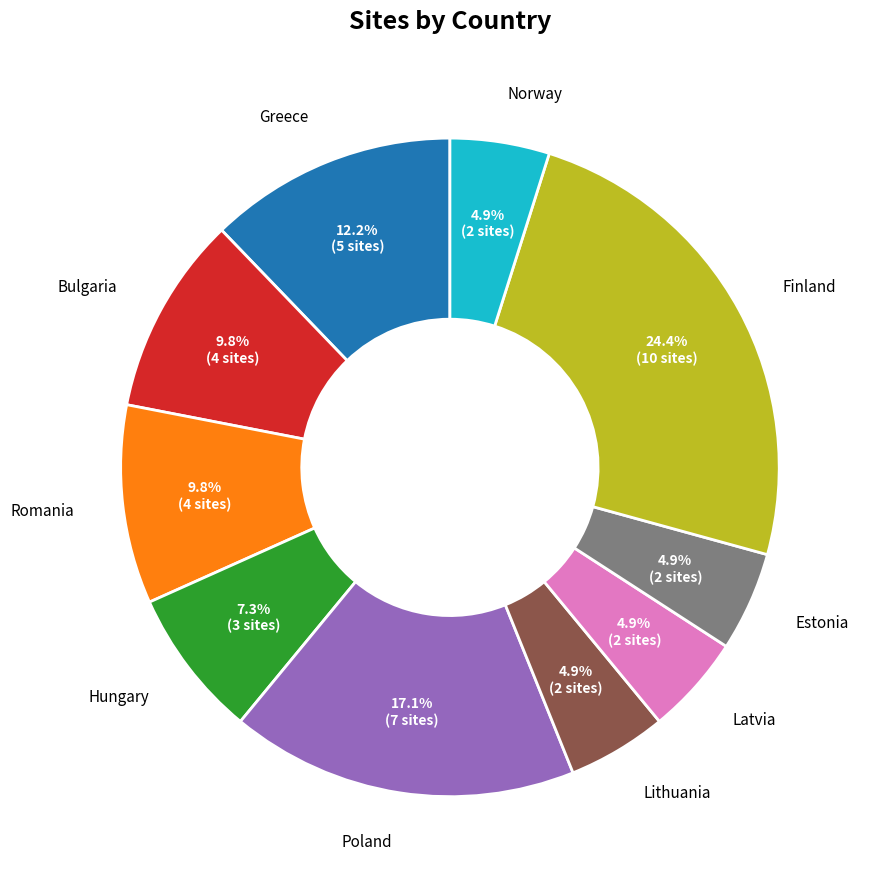

Which has a higher value, Latvia or Romania?

Romania